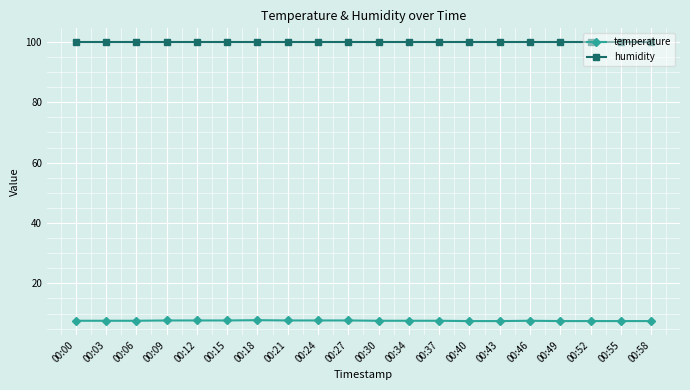

What is the maximum value shown in the chart?

99.9